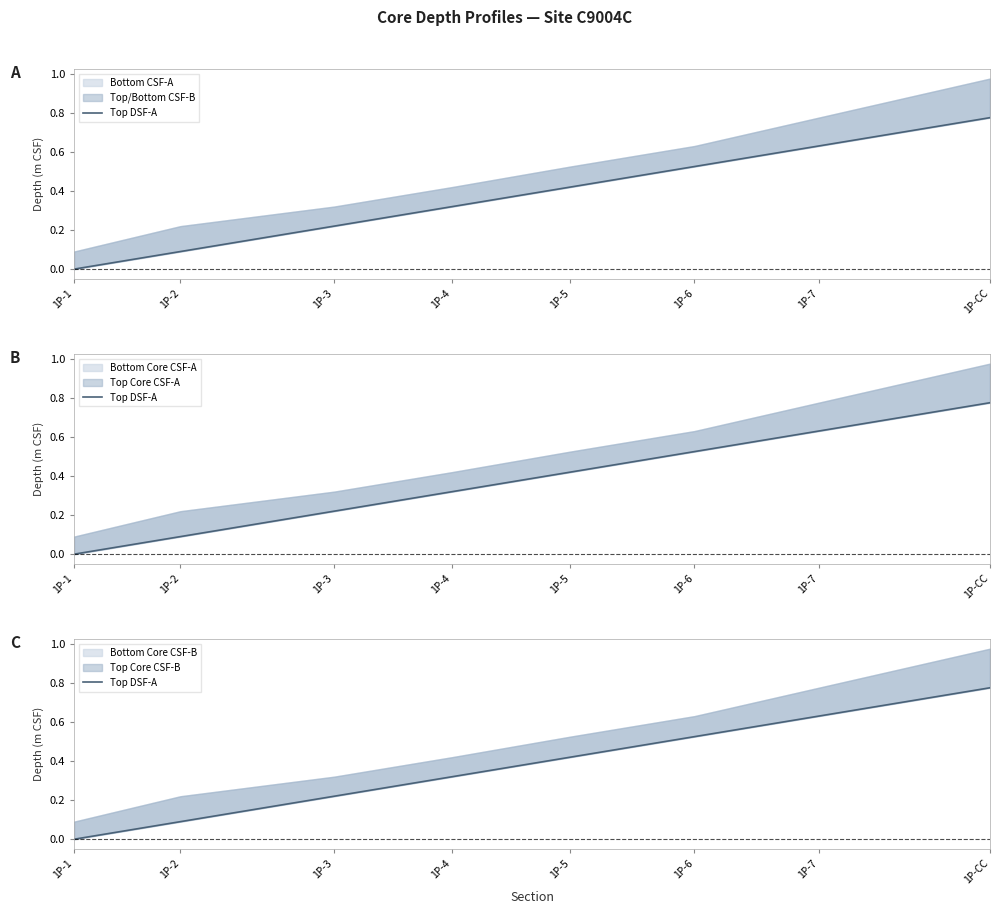

At which label is the value closest to 0?

1P-1